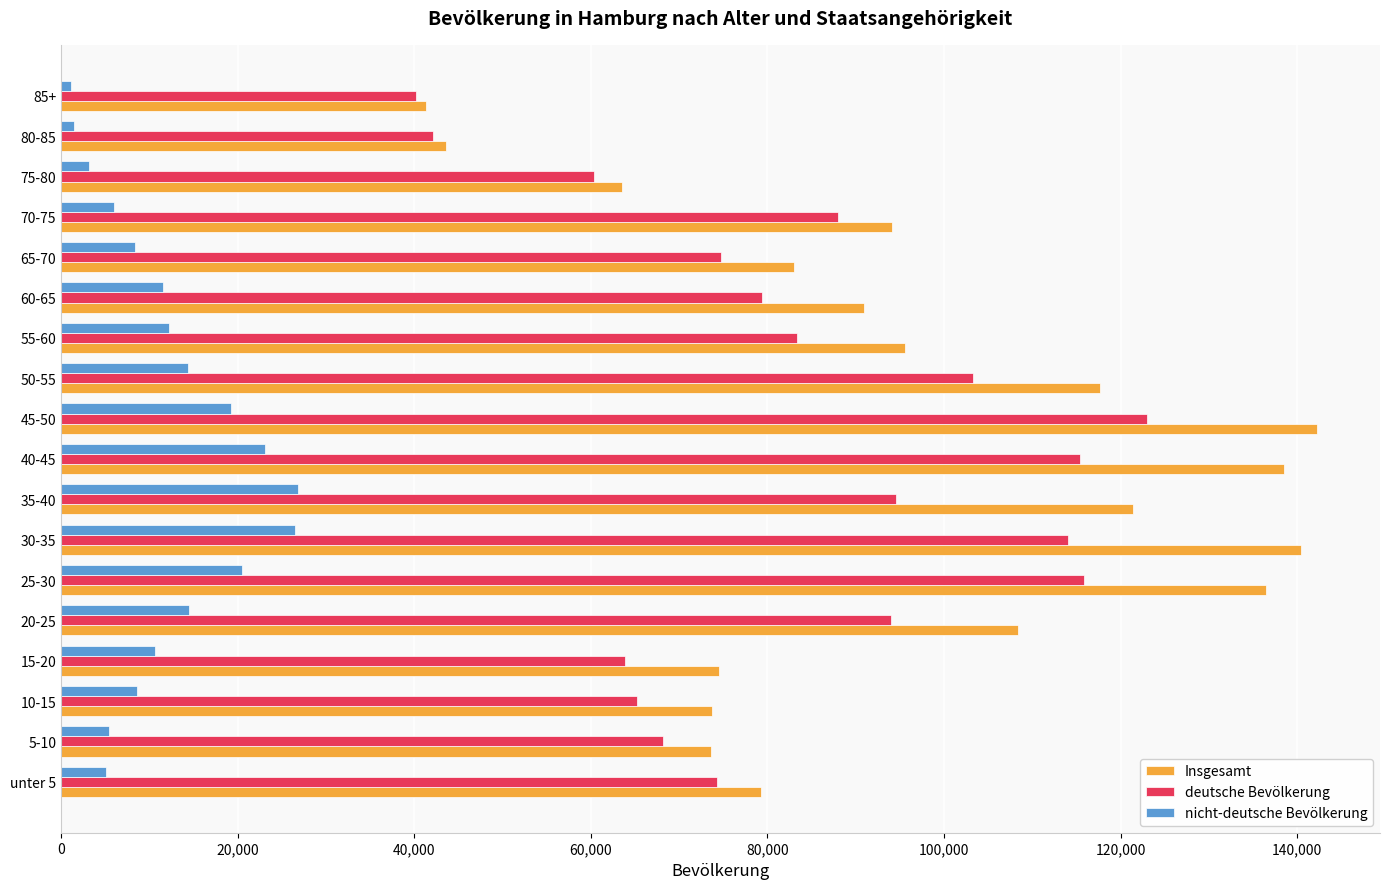

How many categories are shown in the chart?

18